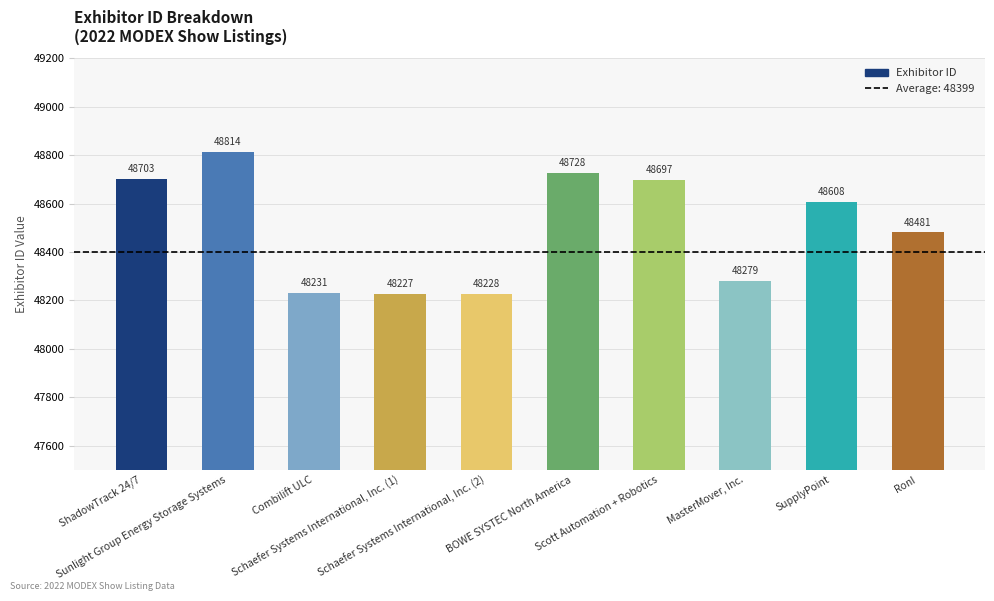

Are the bars grouped side by side (vs. stacked)?

No